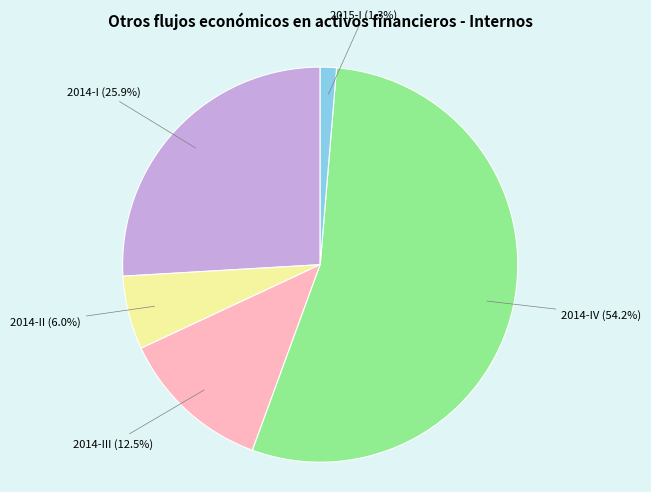

Between 2014-III and 2014-IV, which is larger?

2014-IV